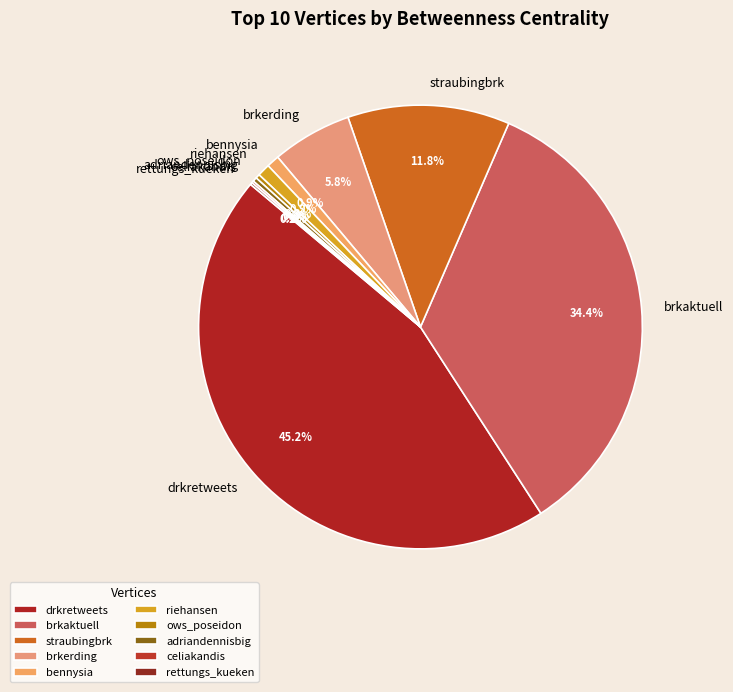

True or false: ows_poseidon accounts for 0% of the total.

True